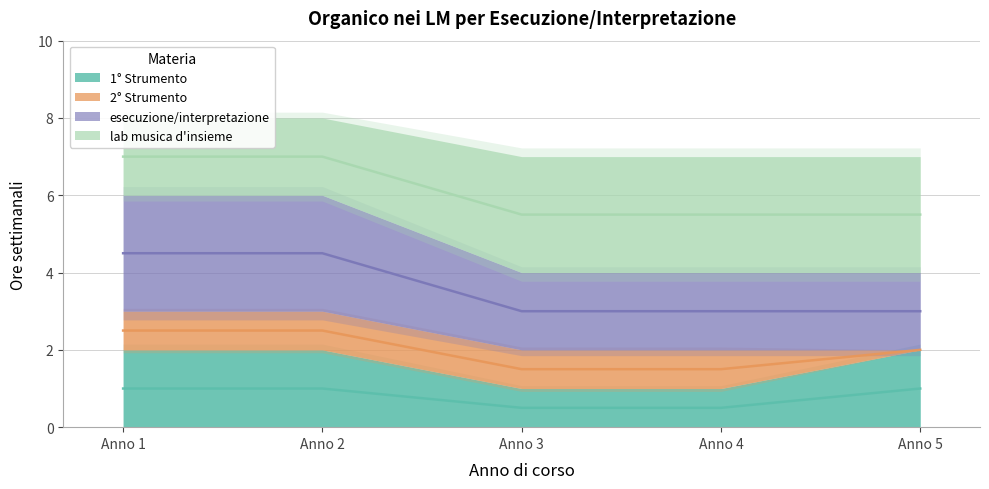

Which category has the highest value in the lab musica d'insieme series?

Anno 1